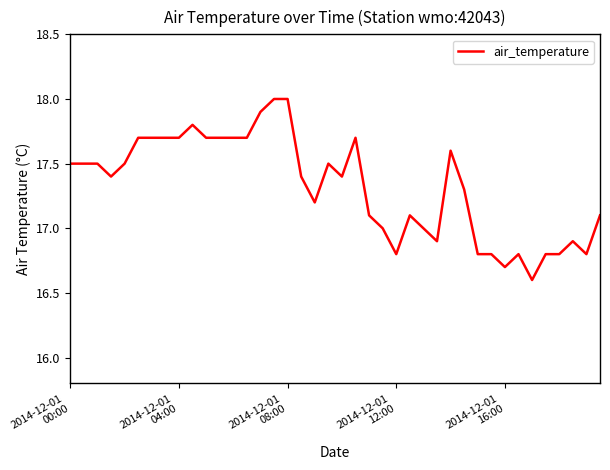

What is the difference between the maximum and minimum values?

1.4